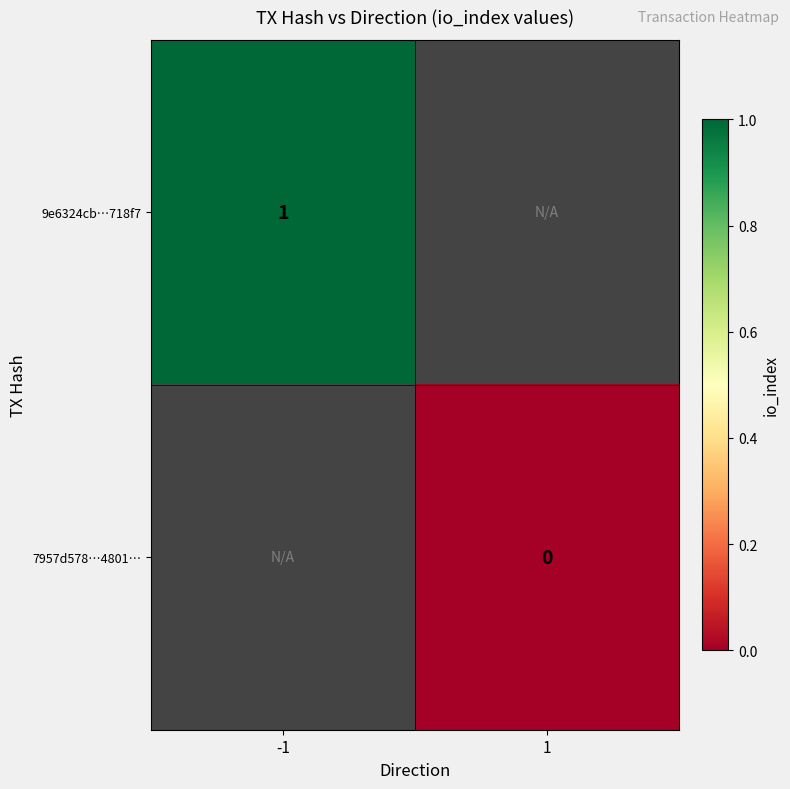

Is it true that 9e6324cb…718f7 equals 1 at -1?

True